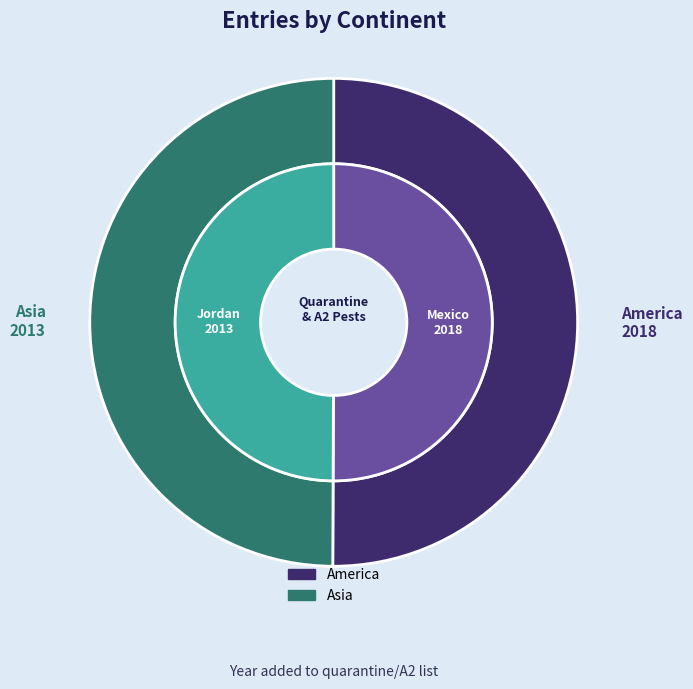

Rank the categories by value from highest to lowest.

America, Asia